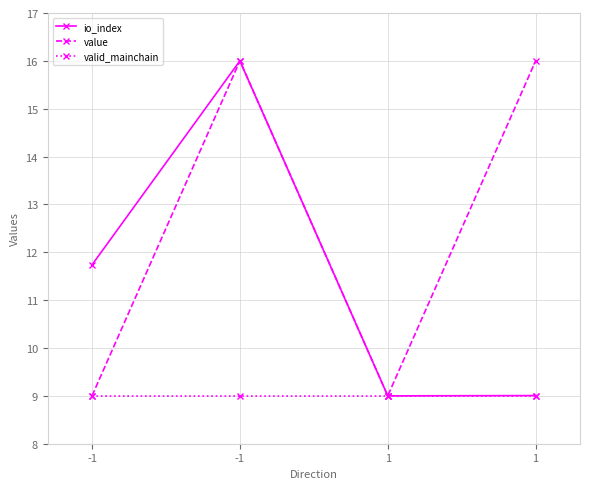

How many lines are shown in the chart?

3